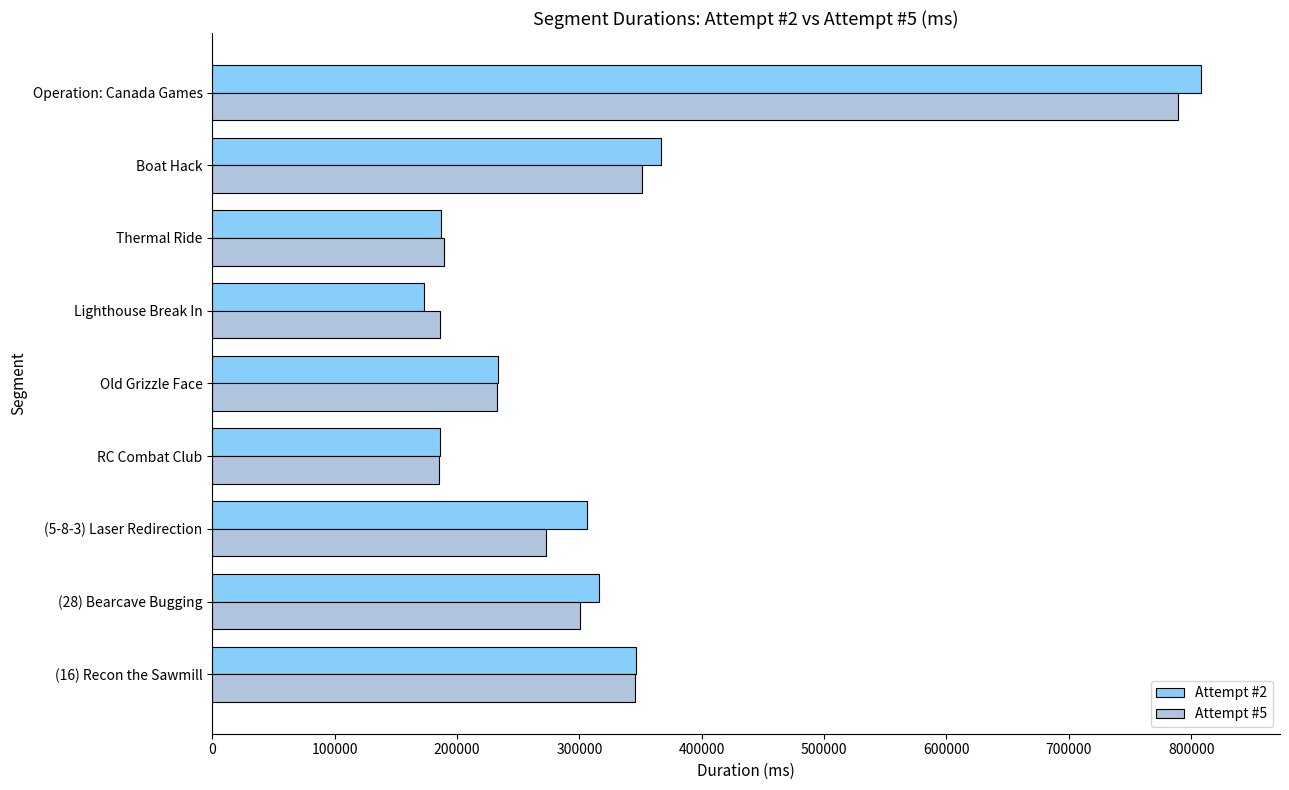

Count the number of data series in this chart.

2